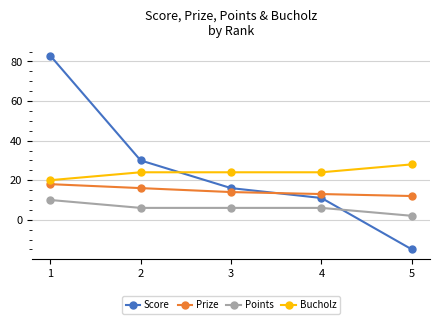

At which label does Prize reach its minimum?

5